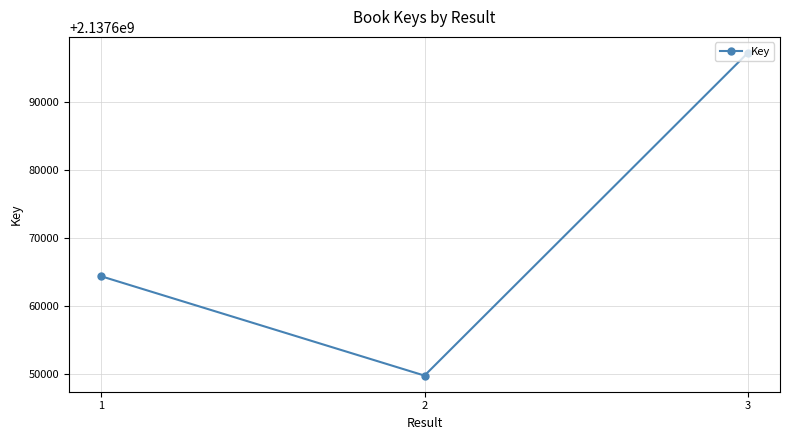

What is the sum of all values?

6413011509